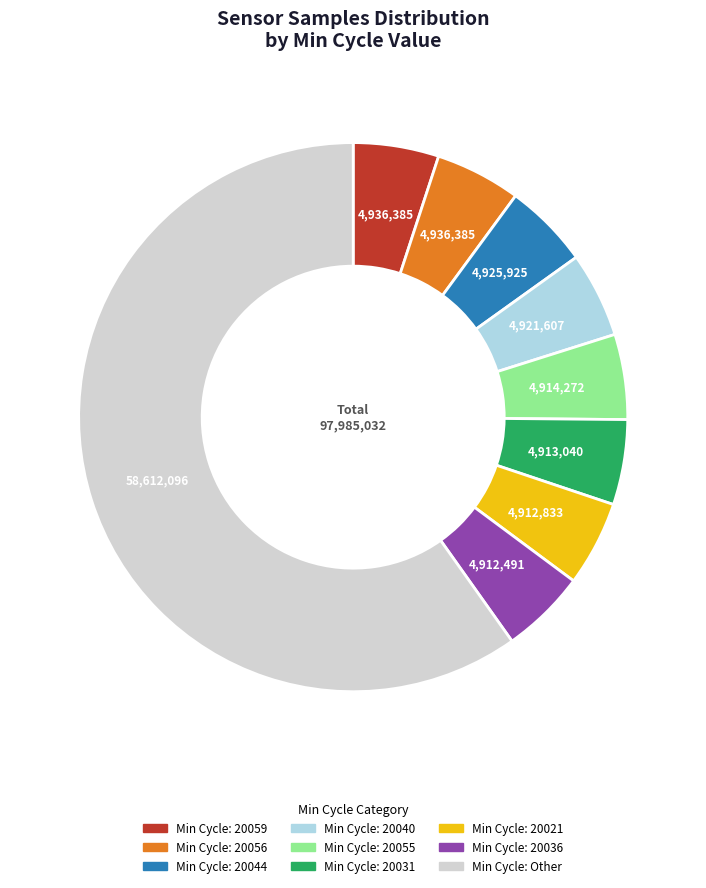

Is there any slice that represents more than half of the pie?

Yes